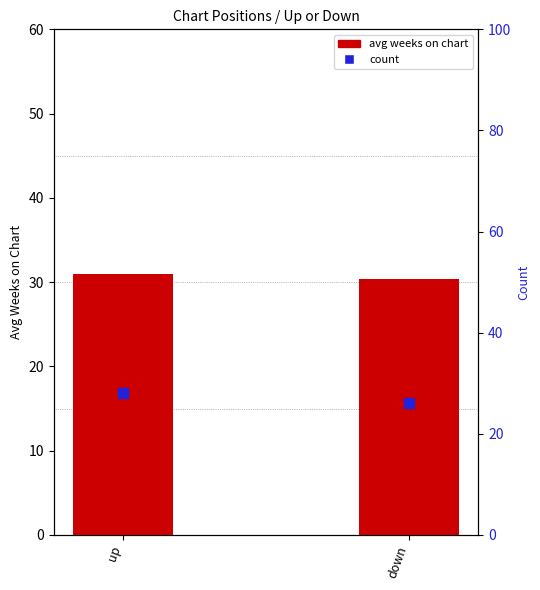

Is the value of count at down greater than the value of avg weeks on chart at down?

No